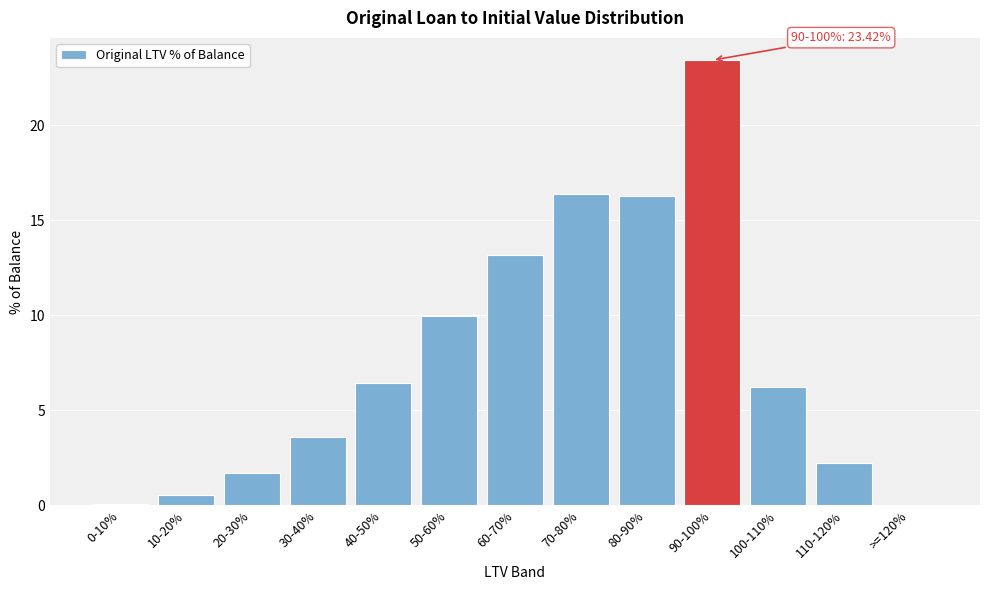

At which label is the value closest to 11?

50-60%